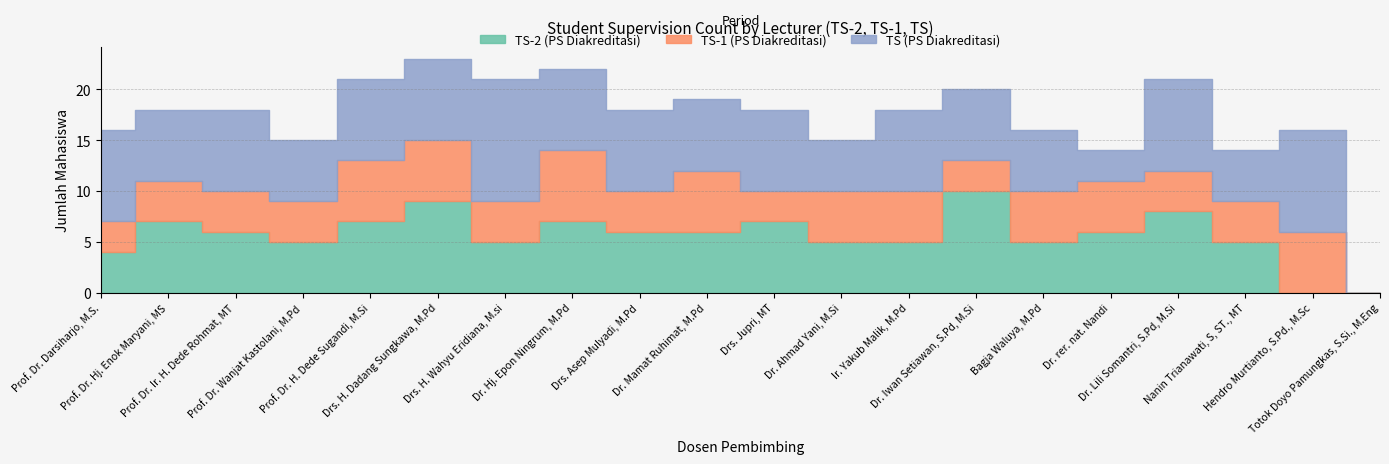

How many lines are shown in the chart?

3